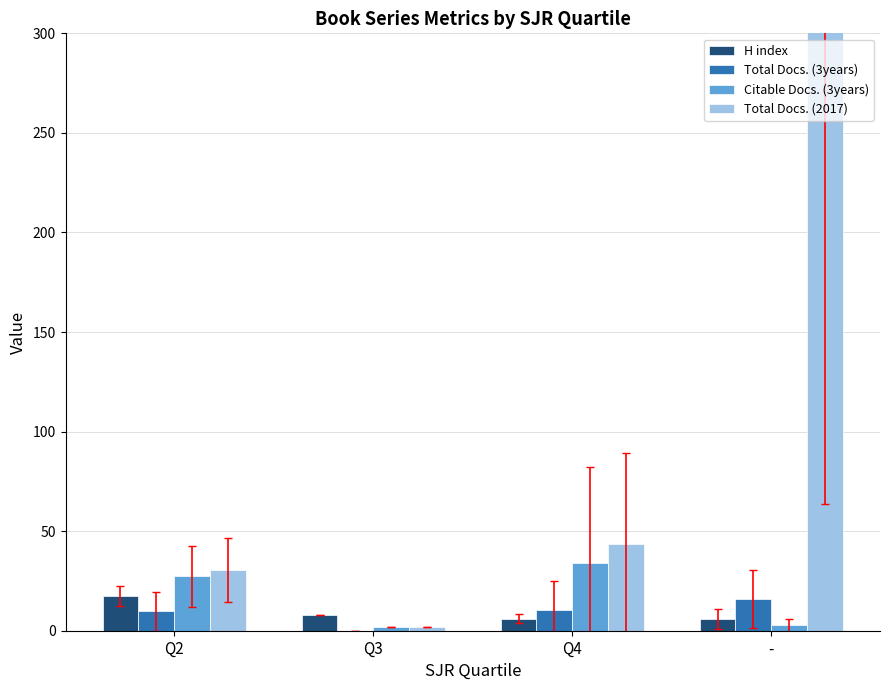

At which label does H index first exceed 8?

Q2